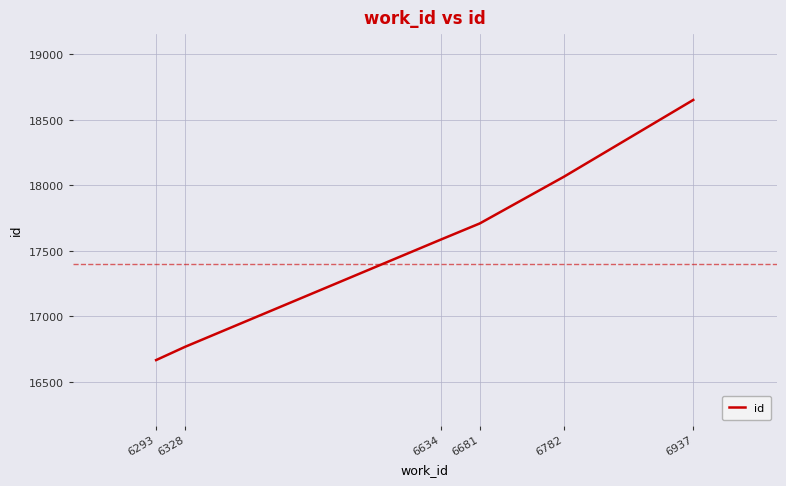

What is the change in value from 6681 to 6937?

+943